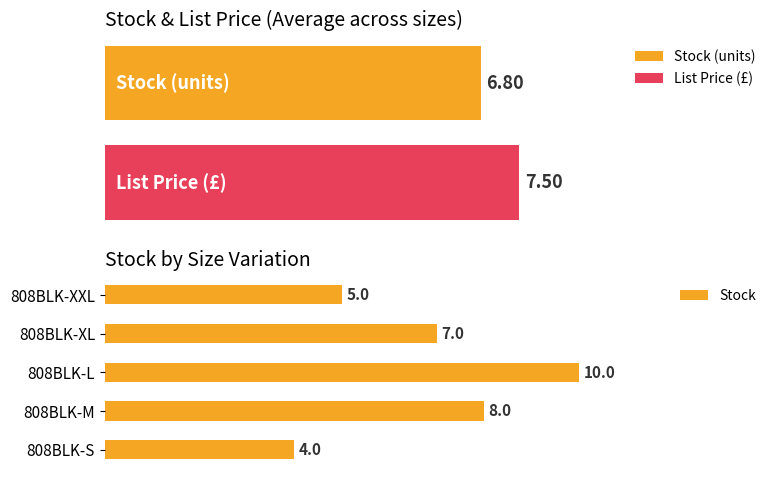

Which category has the highest value in the Stock series?

808BLK-L